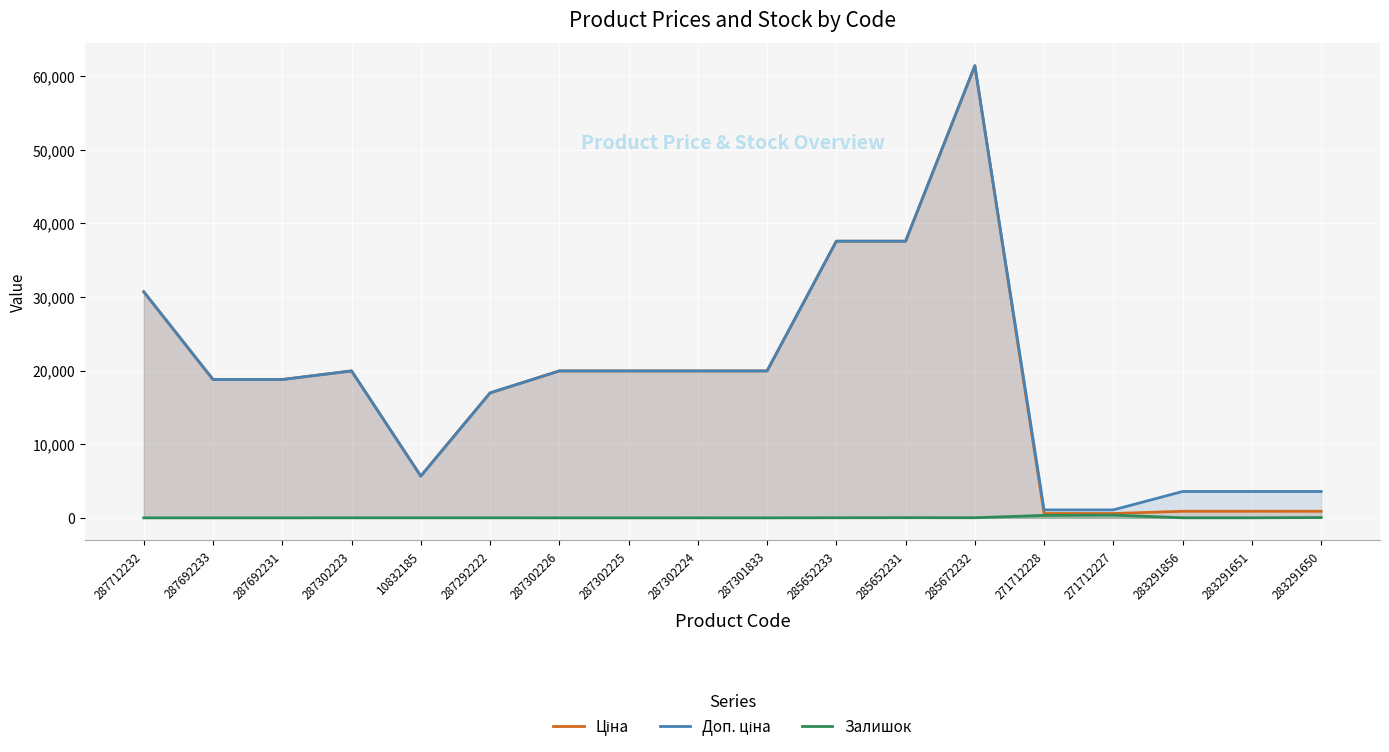

List the series in order of their peak value, lowest first.

Залишок, Ціна, Доп. ціна